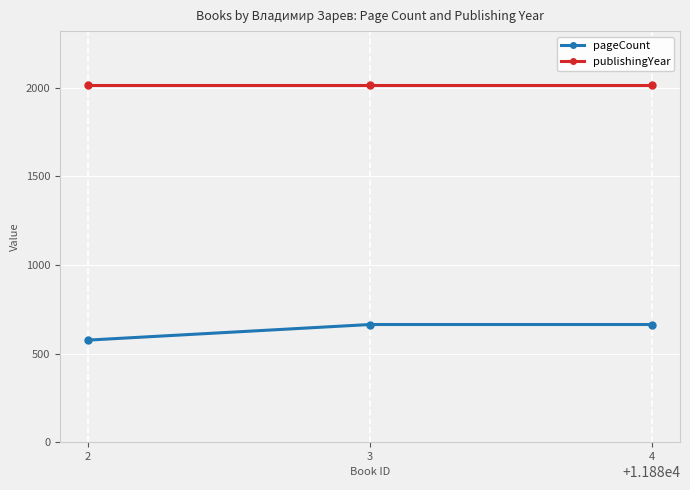

Count the number of categories in the chart.

3